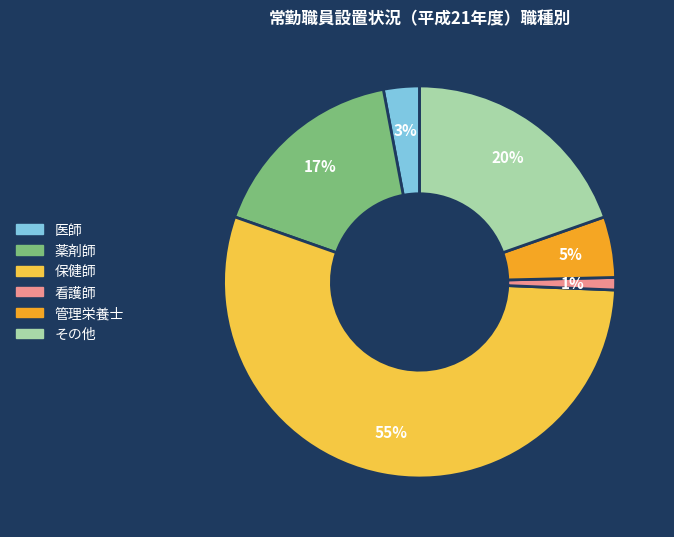

Which slice represents more than half of the pie?

保健師